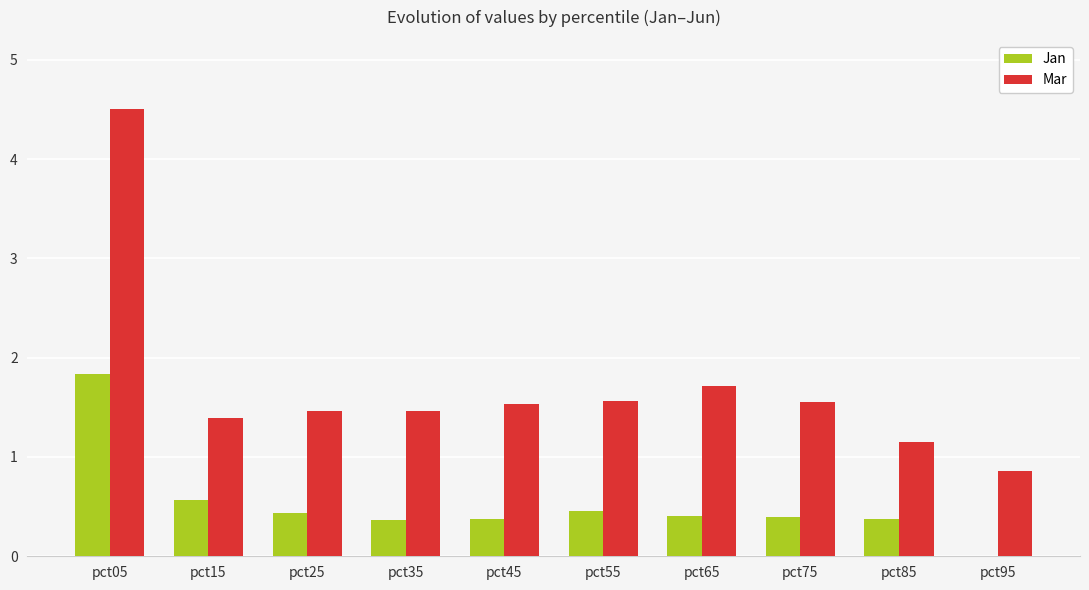

Count the number of data series in this chart.

2